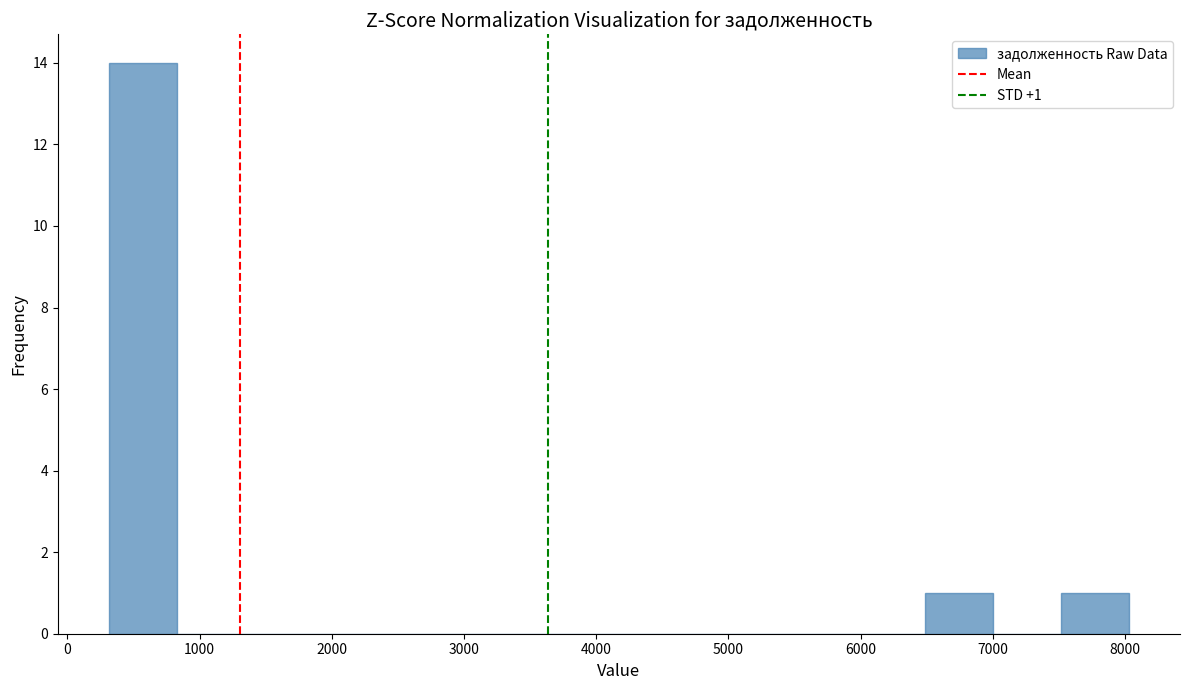

Which range on the x-axis has the tallest bar?

300 to 800